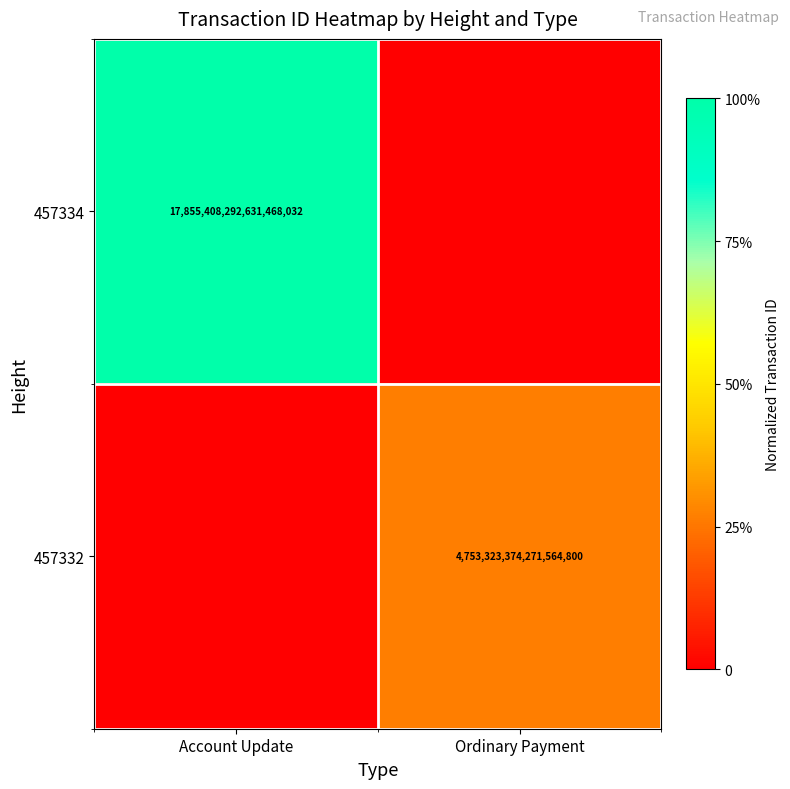

True or false: 457334 has a value of 17855408292631468032 at Account Update.

True